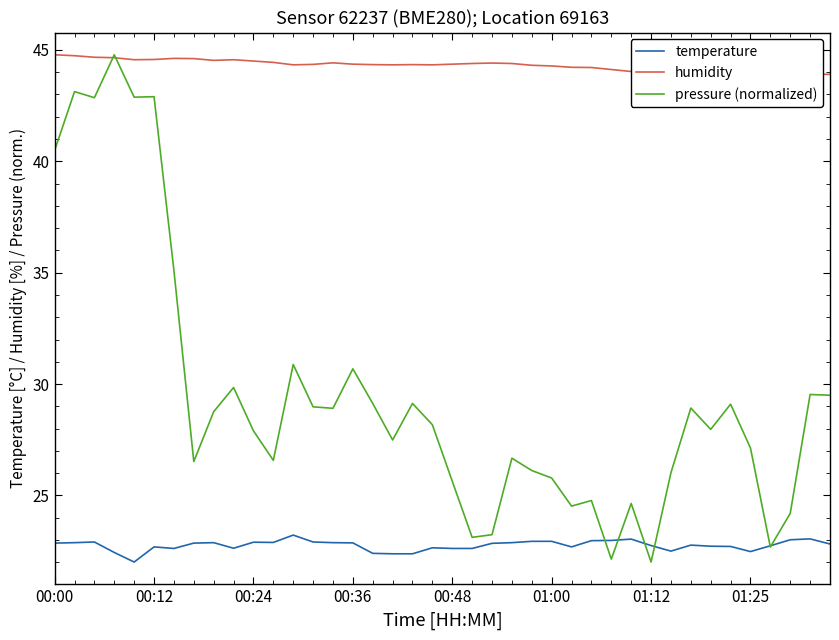

Which series has the largest total across all categories?

humidity